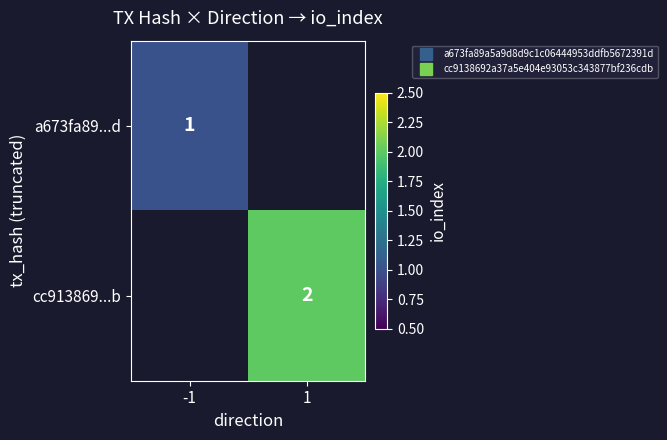

How many data points does each series have?

2